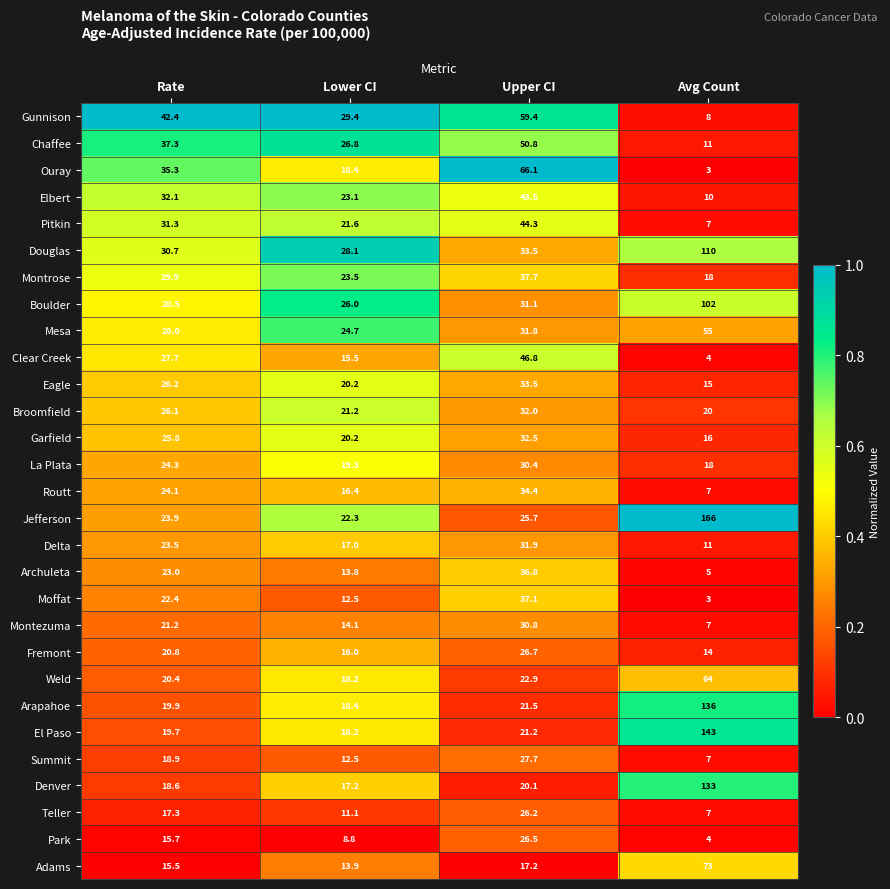

What is the total value across all series at Upper CI?

980.1